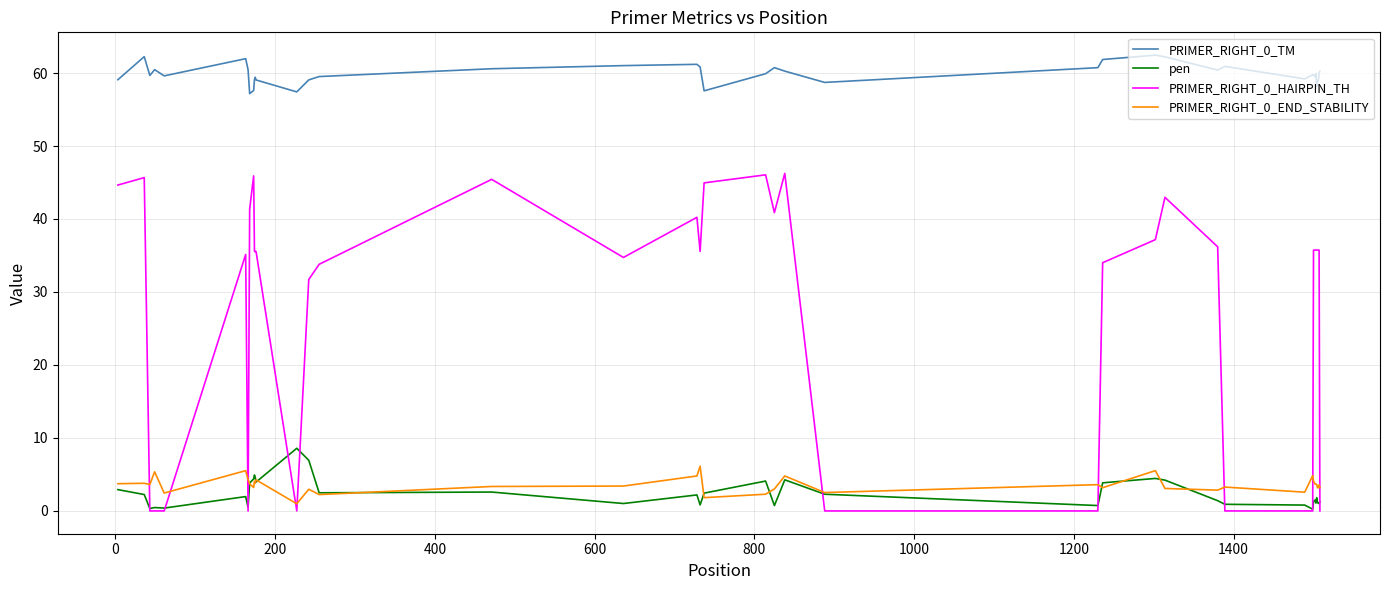

True or false: PRIMER_RIGHT_0_TM and PRIMER_RIGHT_0_END_STABILITY intersect in this chart.

False